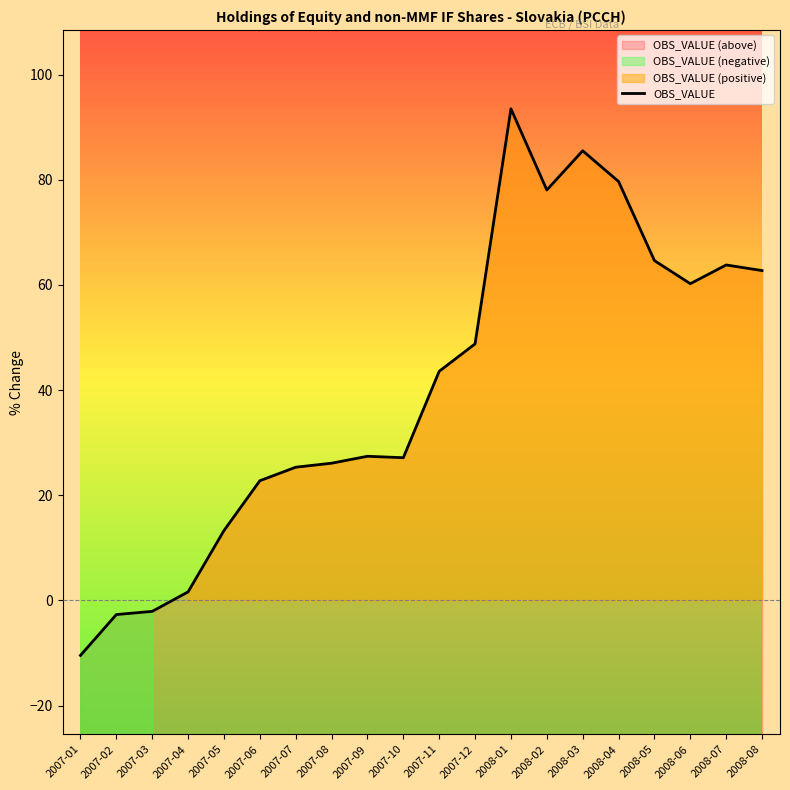

Rank the categories by value from highest to lowest.

2008-01, 2008-03, 2008-04, 2008-02, 2008-05, 2008-07, 2008-08, 2008-06, 2007-12, 2007-11, 2007-09, 2007-10, 2007-08, 2007-07, 2007-06, 2007-05, 2007-04, 2007-03, 2007-02, 2007-01